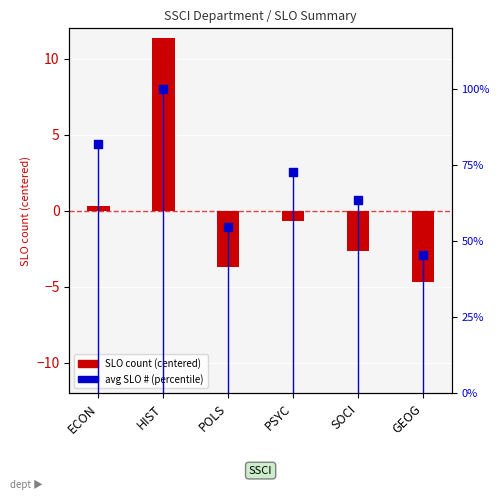

Which series has the largest total across all categories?

avg SLO # (percentile)